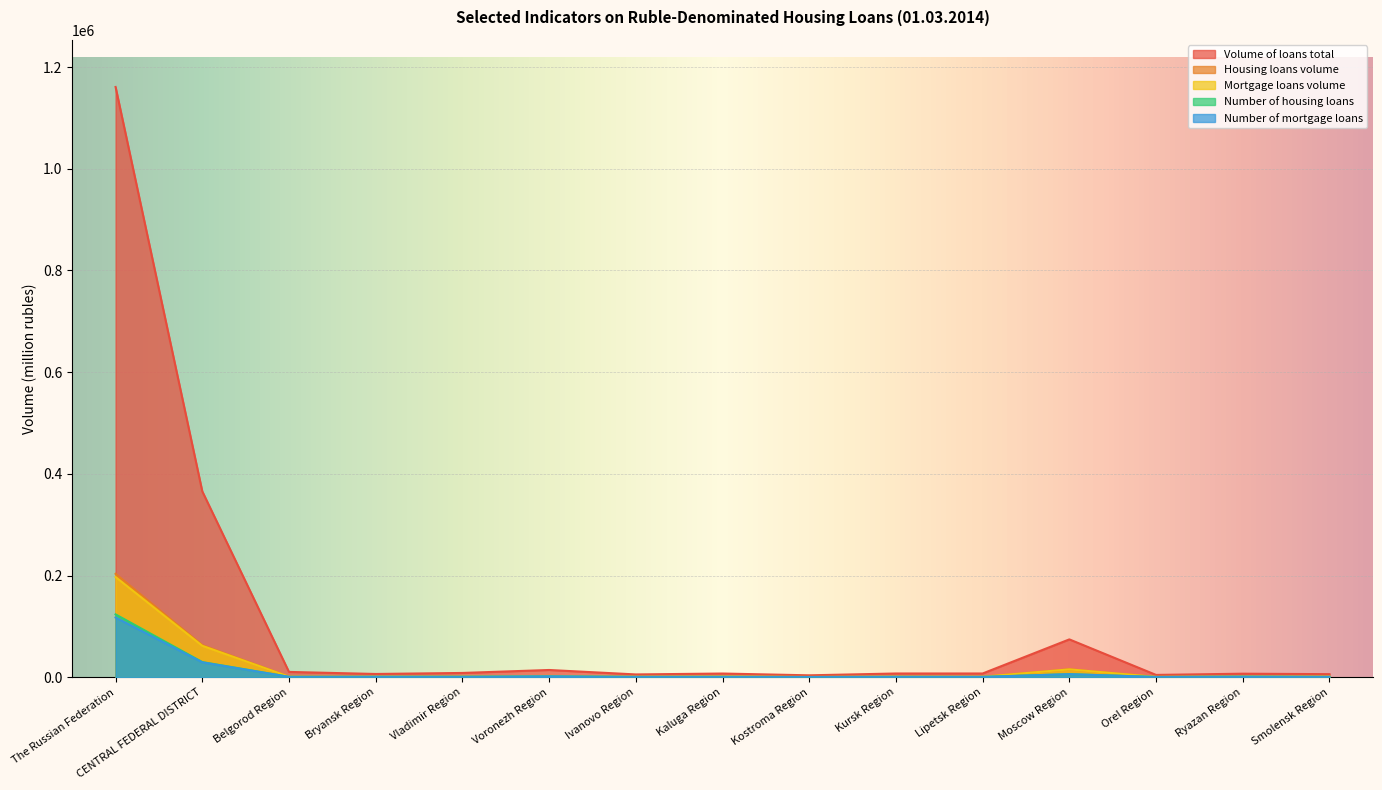

How many data points in Volume of loans total are above 7574?

7